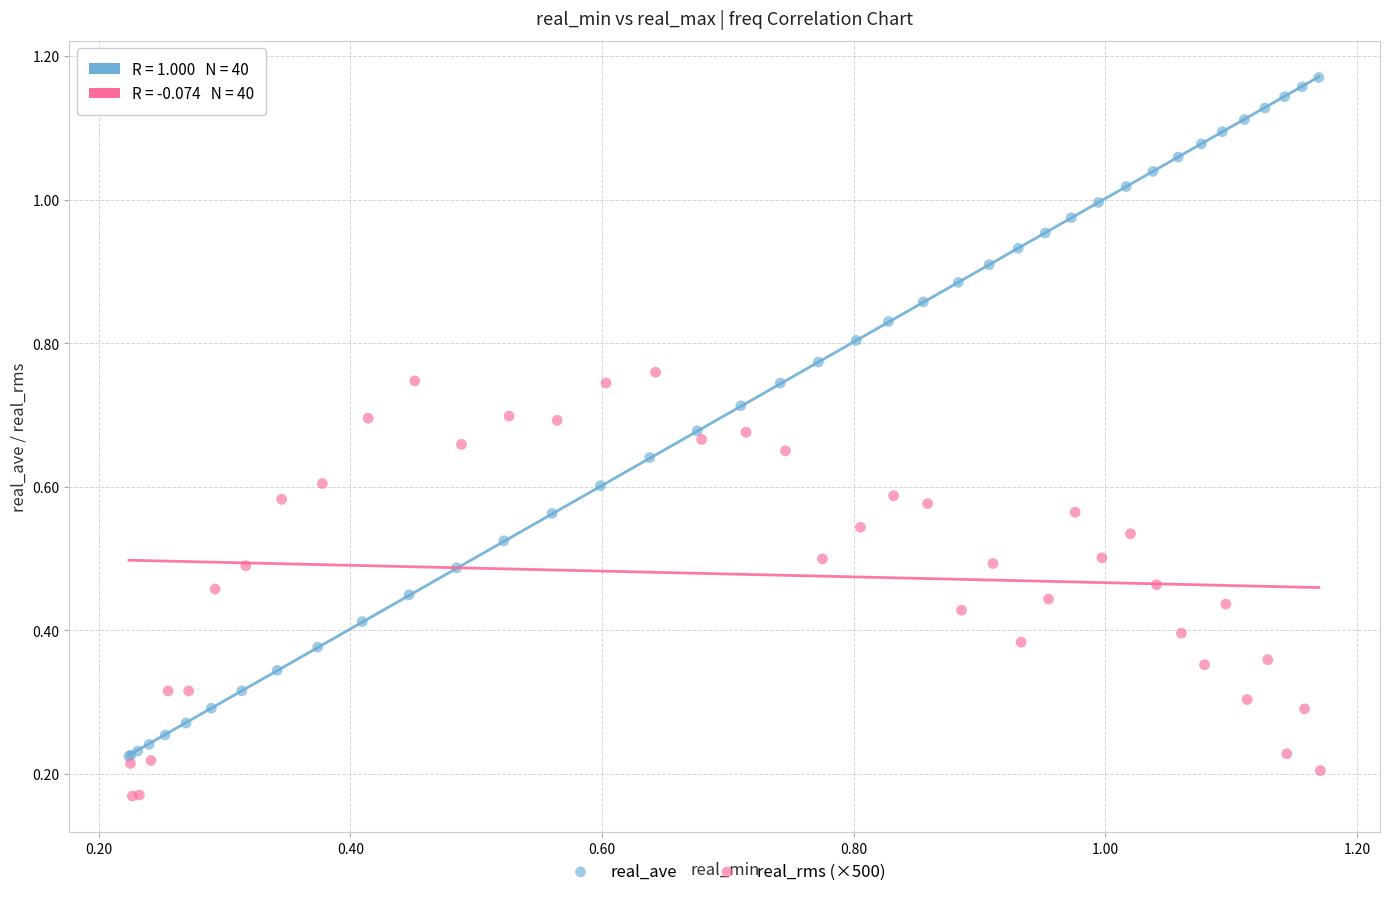

Which series contains the highest Y value?

real_ave